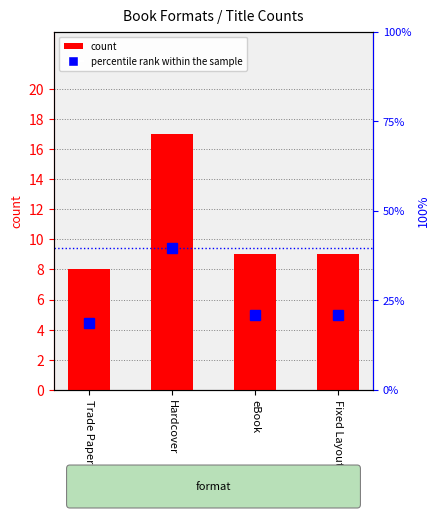

What is the spread (max minus min) of values at Fixed Layout eBook?

11.9